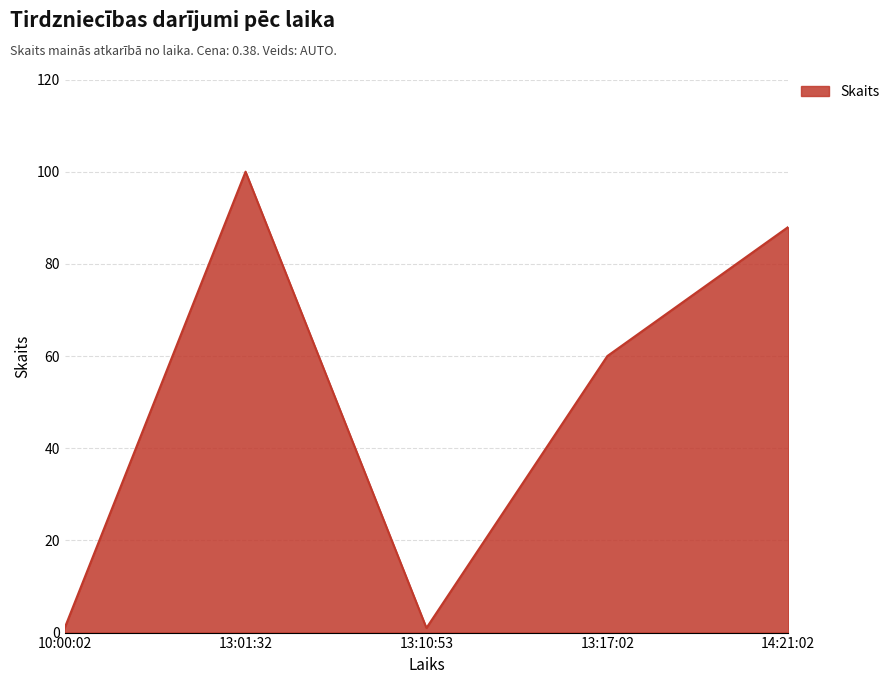

What is the difference between the maximum and minimum values?

99